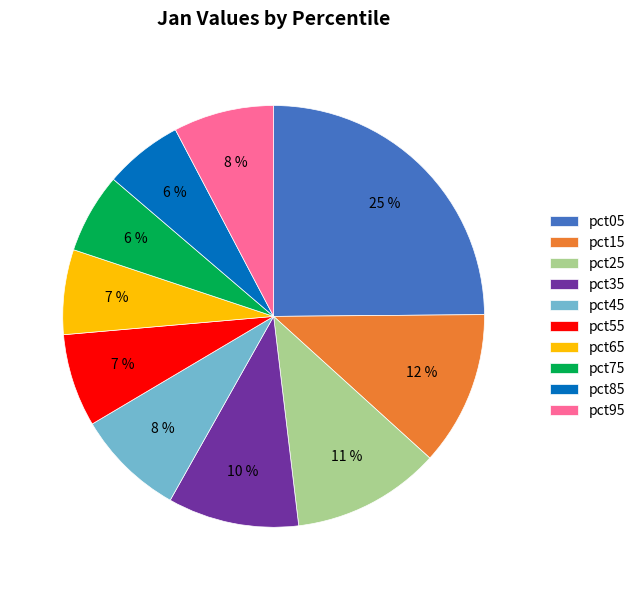

True or false: pct55 accounts for 21% of the total.

False